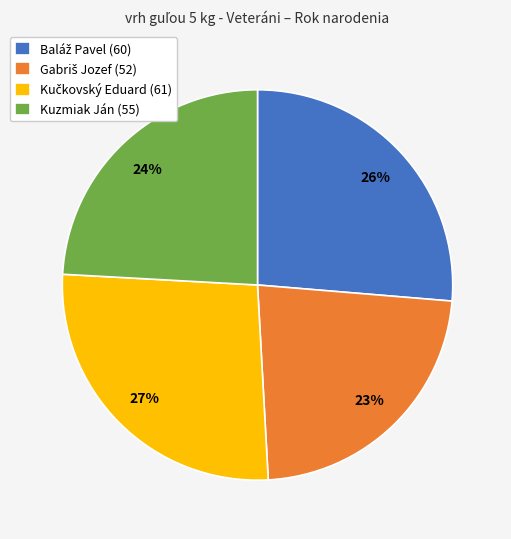

Count the number of slices in the pie.

4